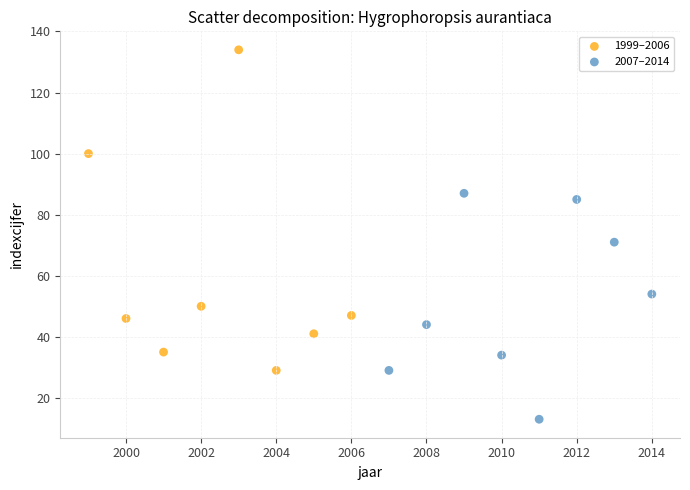

Which series has the widest spread of Y values?

1999–2006